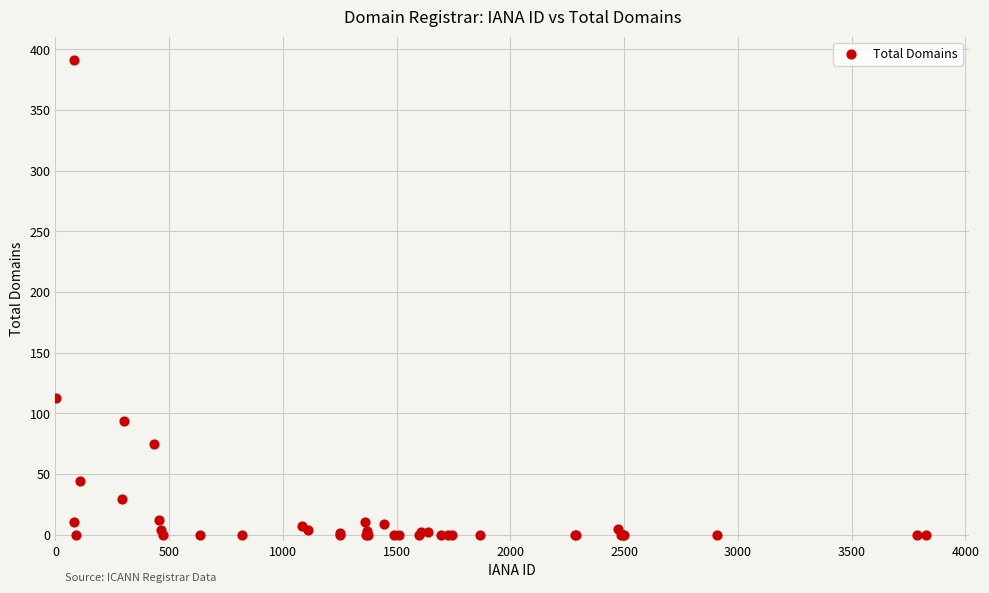

What Y value in the scatter plot is closest to 195?

113